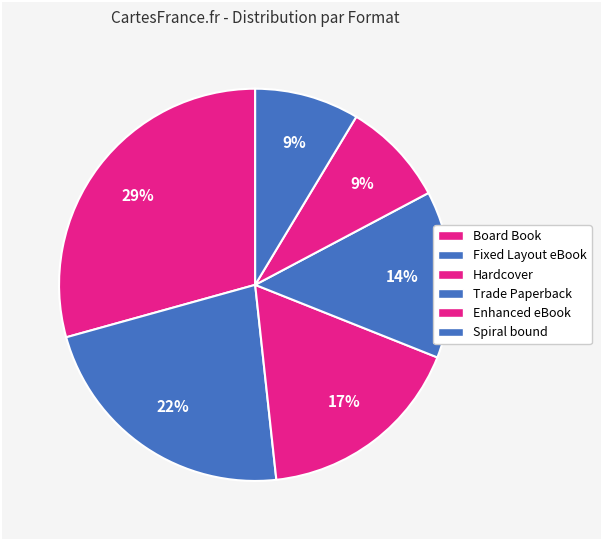

Do Board Book and Enhanced eBook together represent more than half of the pie?

No